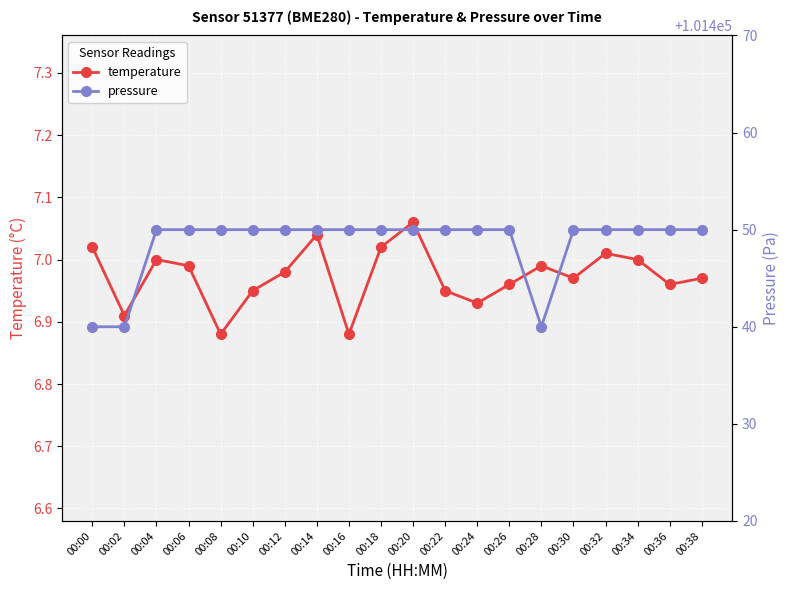

Which series has the widest spread of values?

pressure